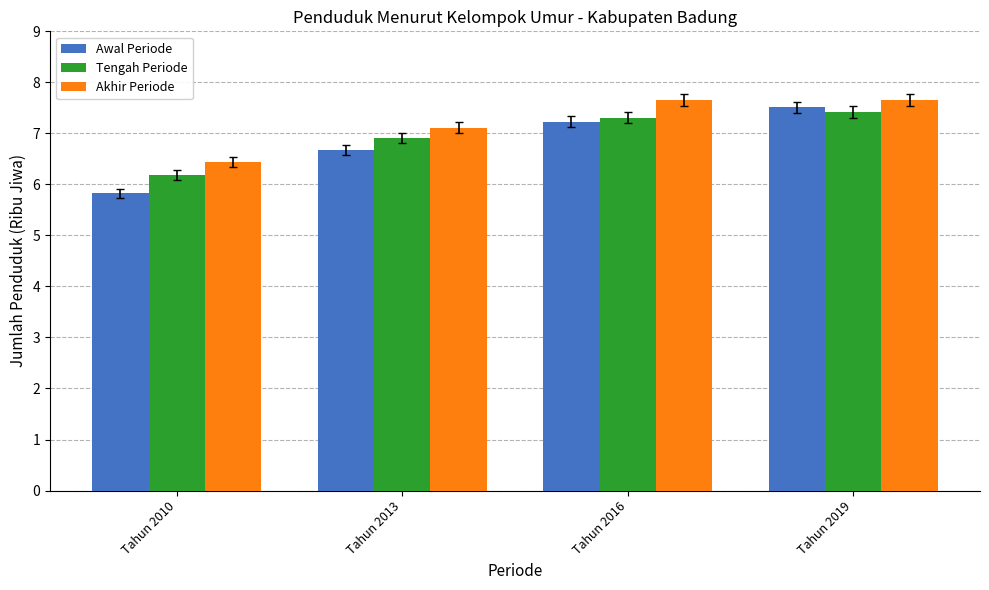

At which category is the sum across all series the highest?

Tahun 2019